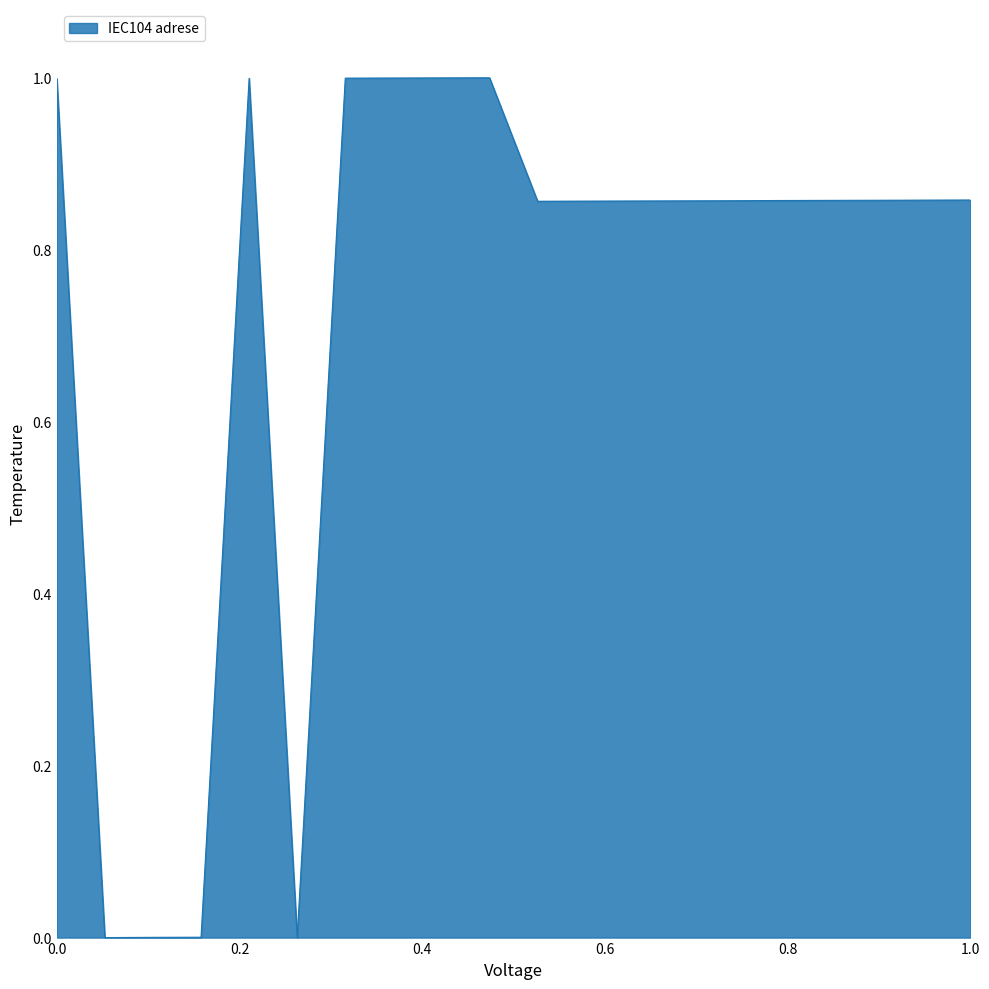

What is the greatest value displayed?

1.0